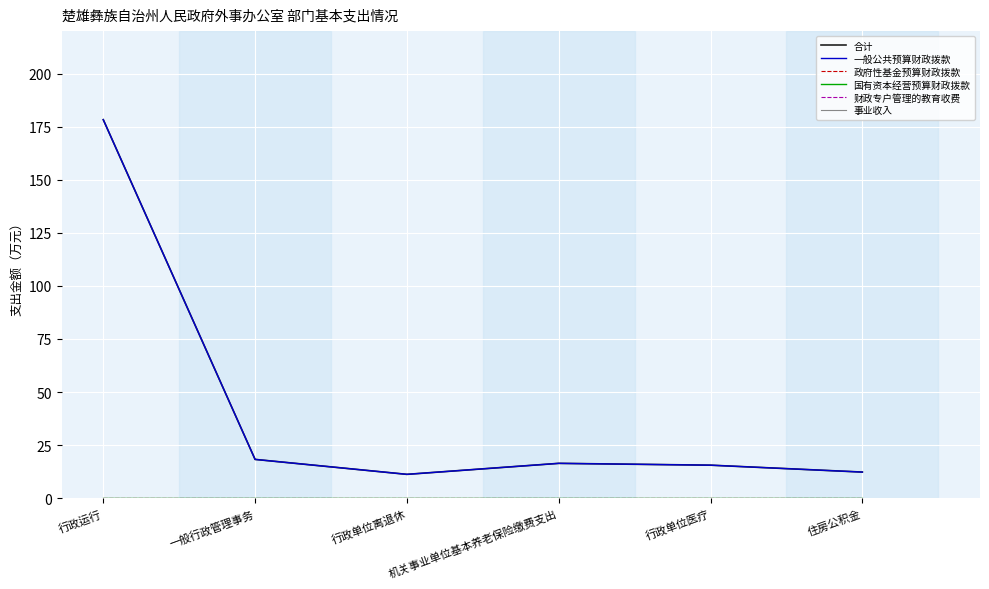

Reading left to right, list all the values displayed in this chart.

合计: 行政运行=178.3	一般行政管理事务=18.3	行政单位离退休=11.2	机关事业单位基本养老保险缴费支出=16.4	行政单位医疗=15.6	住房公积金=12.3
一般公共预算财政拨款: 行政运行=178.3	一般行政管理事务=18.3	行政单位离退休=11.2	机关事业单位基本养老保险缴费支出=16.4	行政单位医疗=15.6	住房公积金=12.3
政府性基金预算财政拨款: 行政运行=0.0	一般行政管理事务=0.0	行政单位离退休=0.0	机关事业单位基本养老保险缴费支出=0.0	行政单位医疗=0.0	住房公积金=0.0
国有资本经营预算财政拨款: 行政运行=0.0	一般行政管理事务=0.0	行政单位离退休=0.0	机关事业单位基本养老保险缴费支出=0.0	行政单位医疗=0.0	住房公积金=0.0
财政专户管理的教育收费: 行政运行=0.0	一般行政管理事务=0.0	行政单位离退休=0.0	机关事业单位基本养老保险缴费支出=0.0	行政单位医疗=0.0	住房公积金=0.0
事业收入: 行政运行=0.0	一般行政管理事务=0.0	行政单位离退休=0.0	机关事业单位基本养老保险缴费支出=0.0	行政单位医疗=0.0	住房公积金=0.0